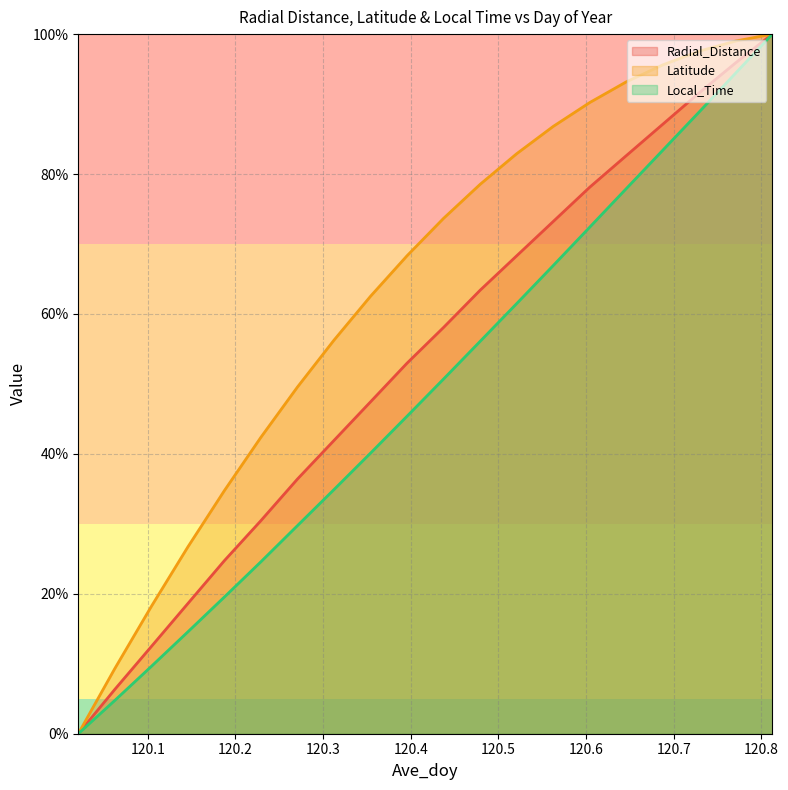

How many lines are shown in the chart?

3